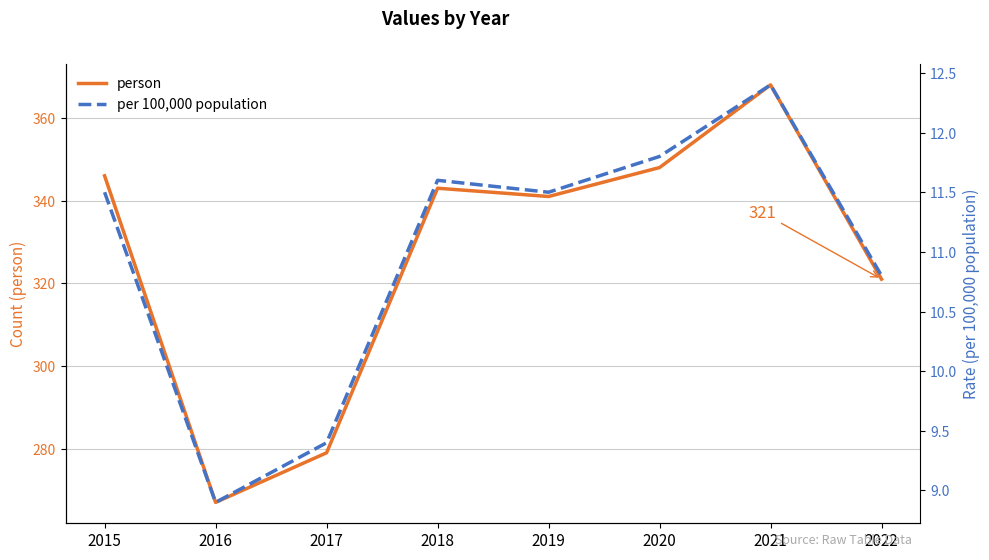

What is the value of the per 100,000 population point at the 8th from the left?

10.8